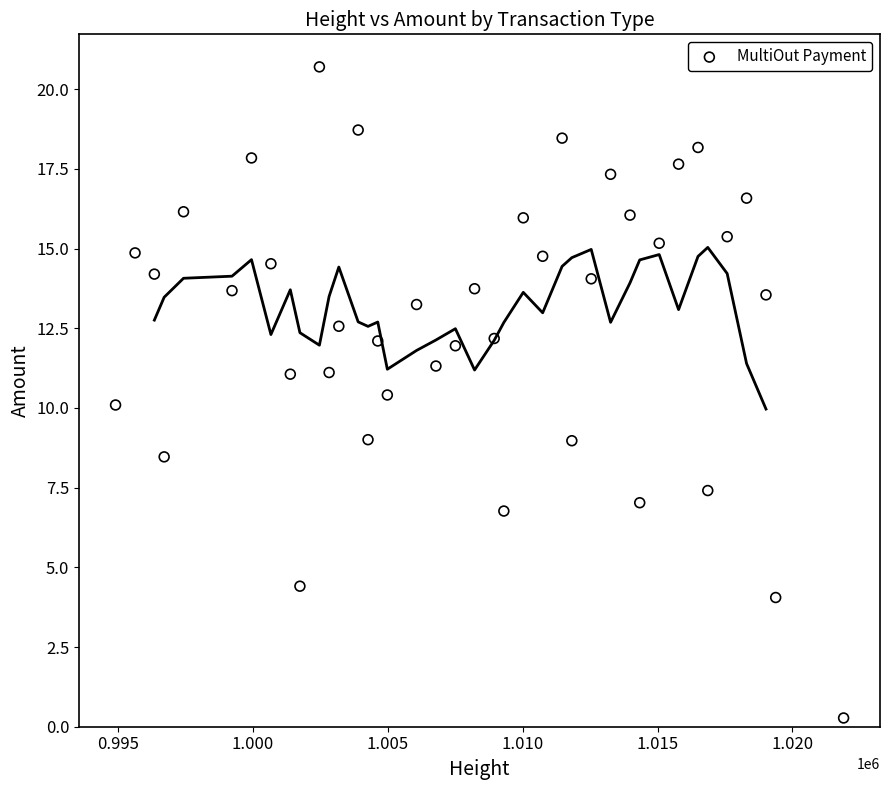

What is the range of X values (max minus min)?

26983.0